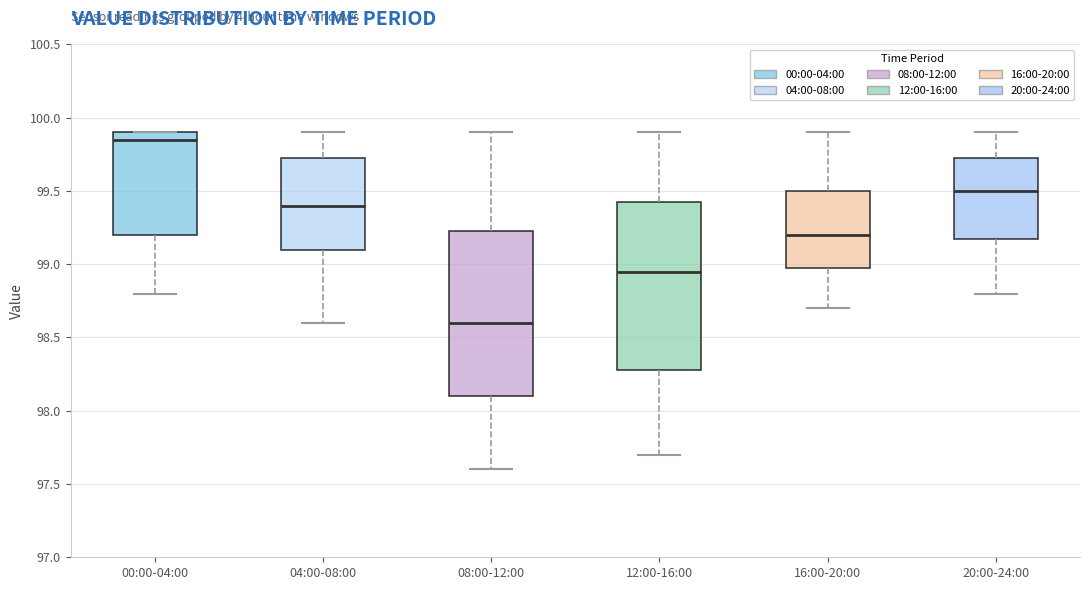

Where does the upper whisker of the box for 08:00-12:00 end on the y-axis? The values are not printed on the chart, so give them approximately, as read against the axis.

99.90